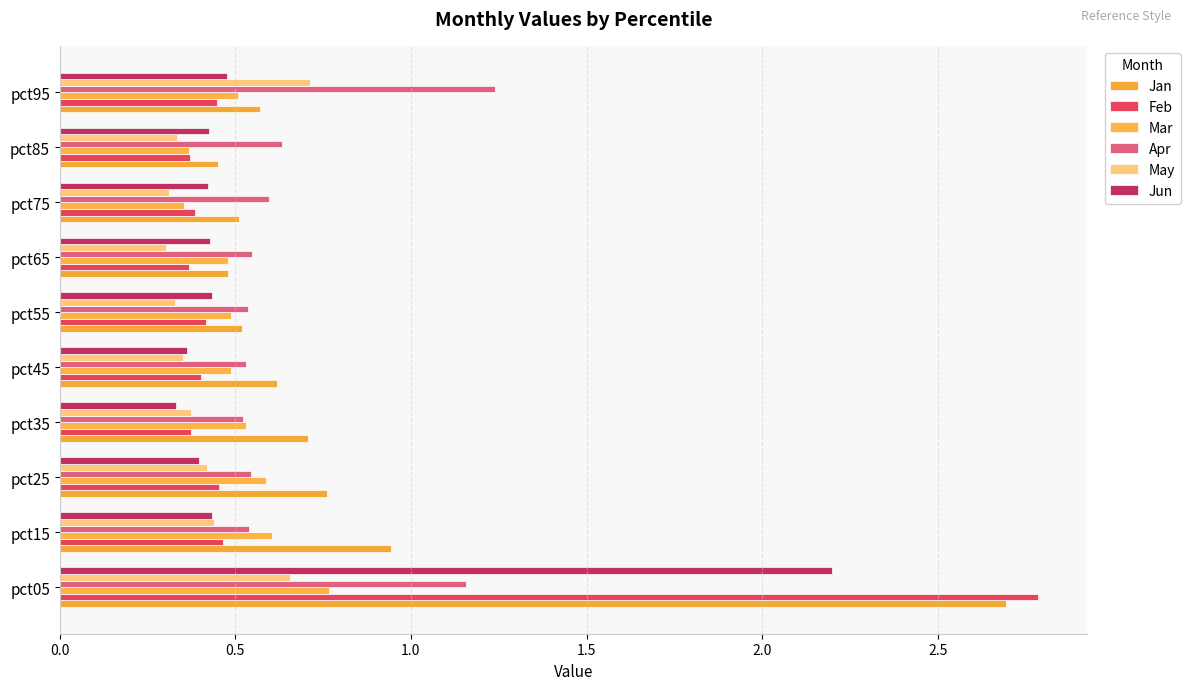

How many Feb values are between 0 and 1?

9